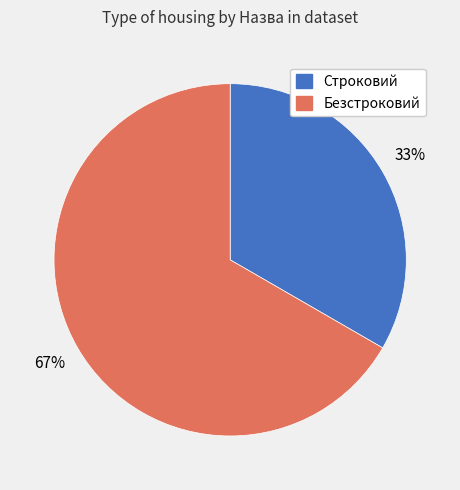

The Строковий slice represents 22% of the pie. True or false?

False